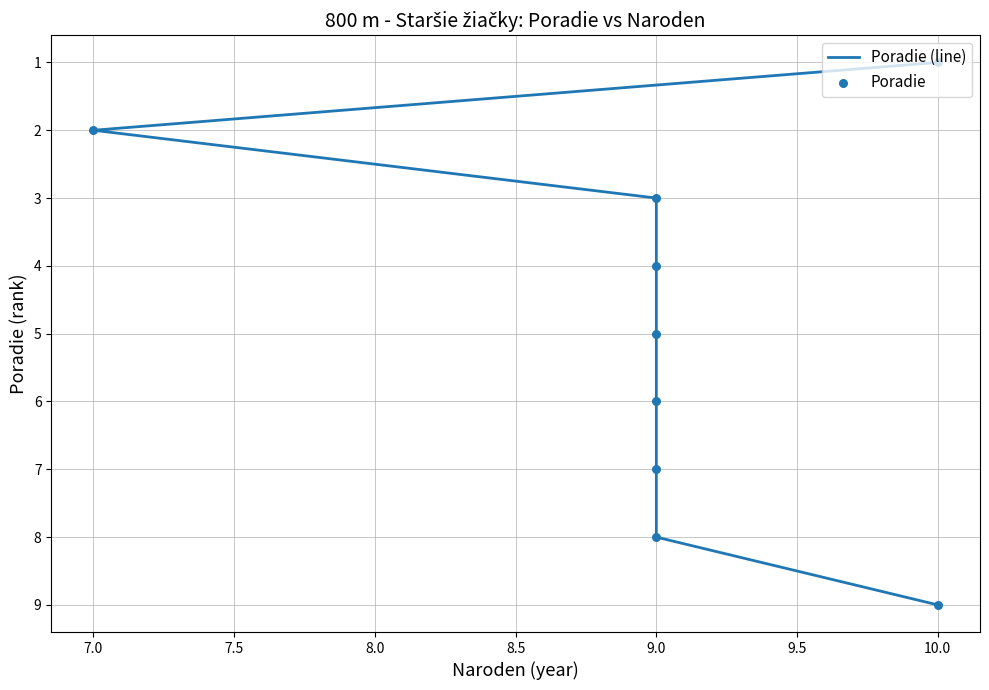

Which series contains the lowest Y value?

Poradie (line)